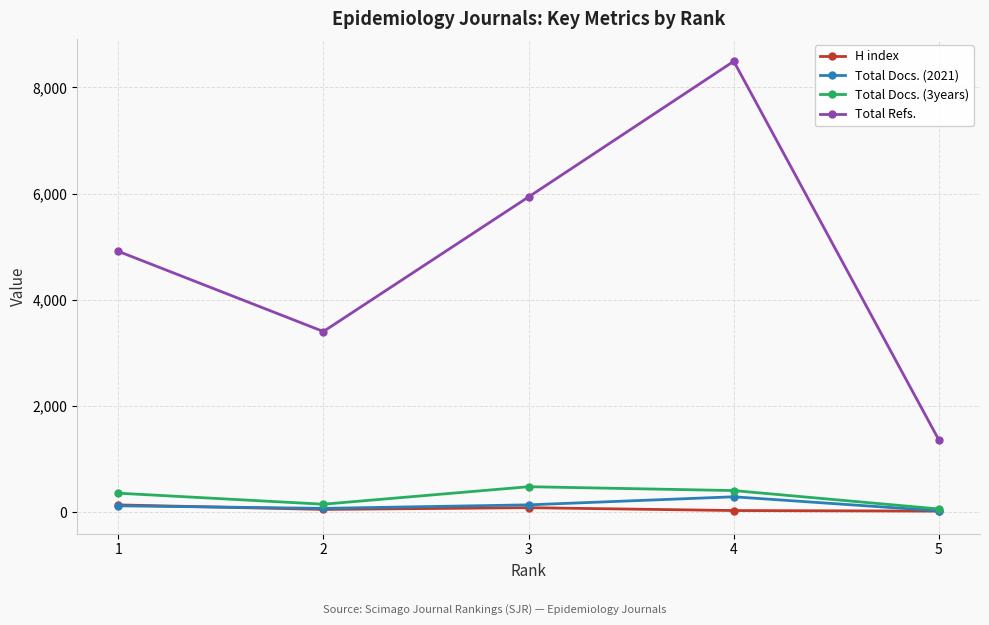

What is the average value of the H index series?

66